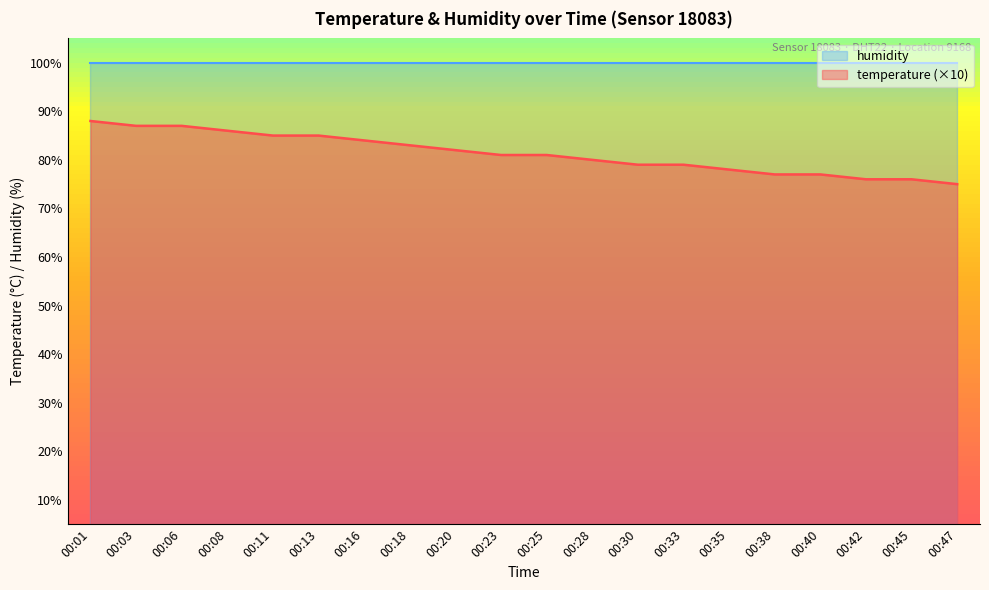

List the labels in order of value, smallest first.

00:47, 00:42, 00:45, 00:38, 00:40, 00:35, 00:30, 00:33, 00:28, 00:23, 00:25, 00:20, 00:18, 00:16, 00:11, 00:13, 00:08, 00:03, 00:06, 00:01